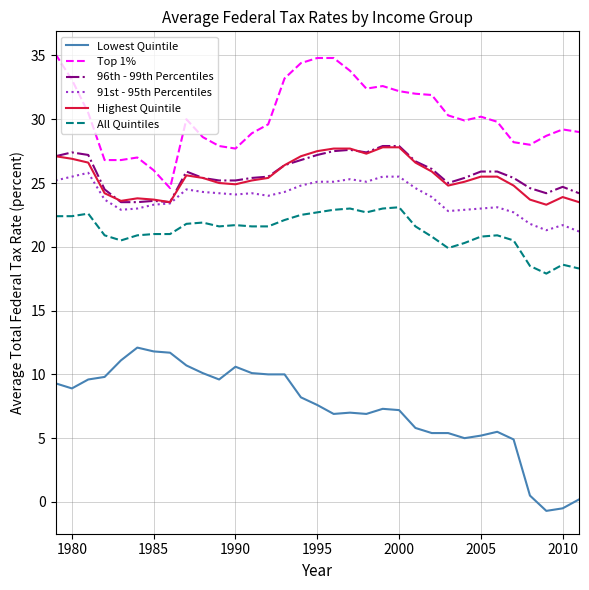

Which series has the widest spread of values?

Lowest Quintile